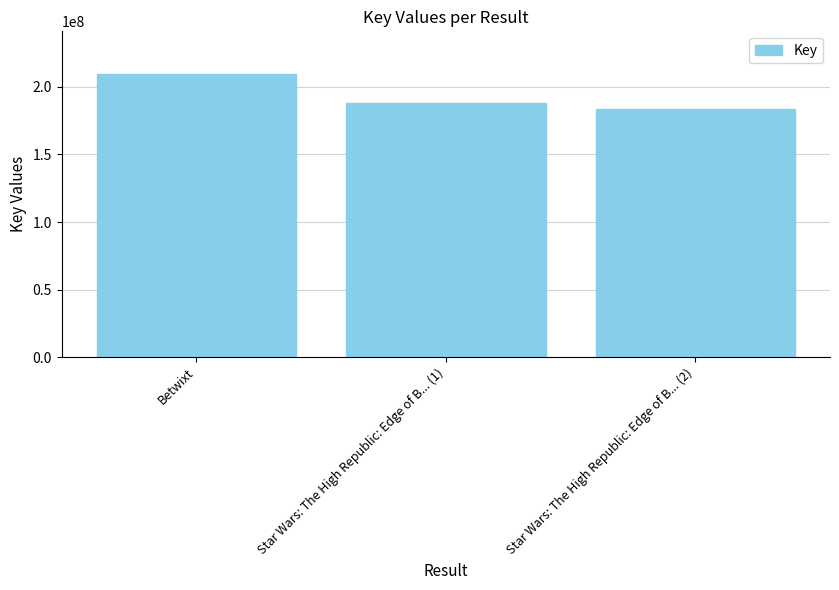

The value at Star Wars: The High Republic: Edge of B... (2) is 99217482. True or false?

False